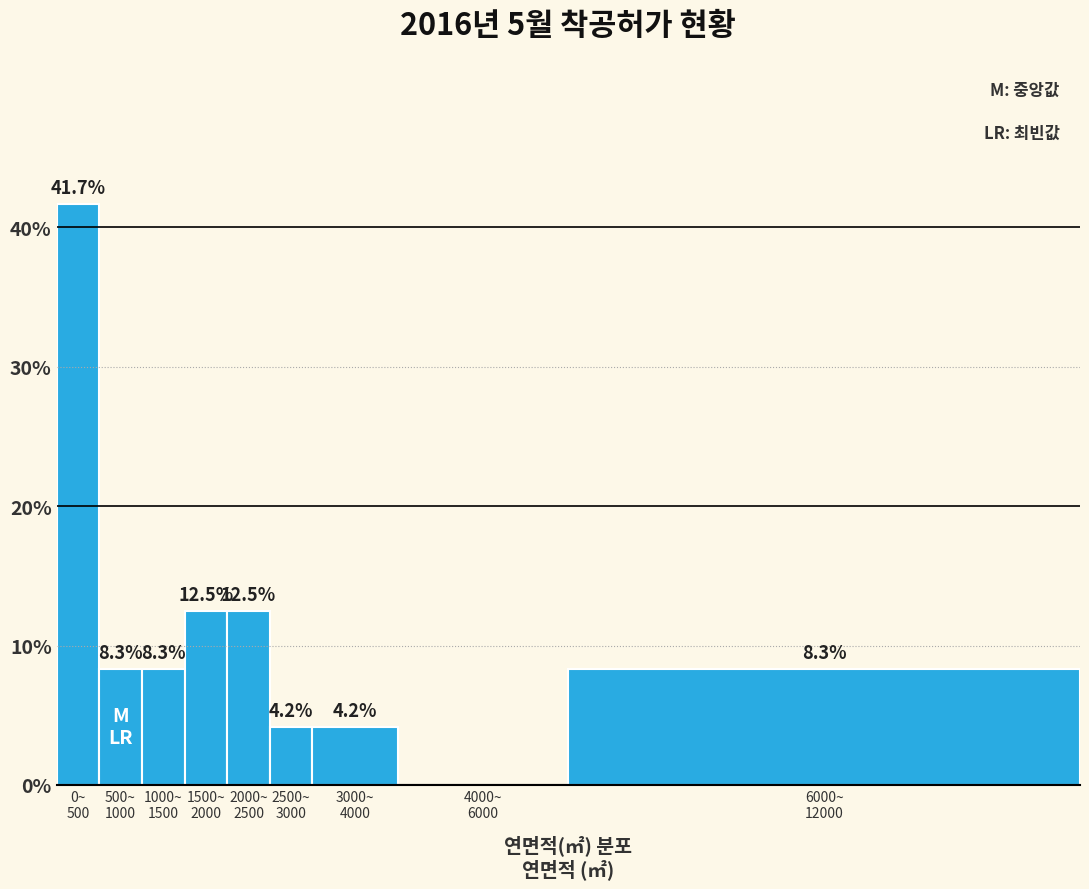

What is the sum of all values?

100.0